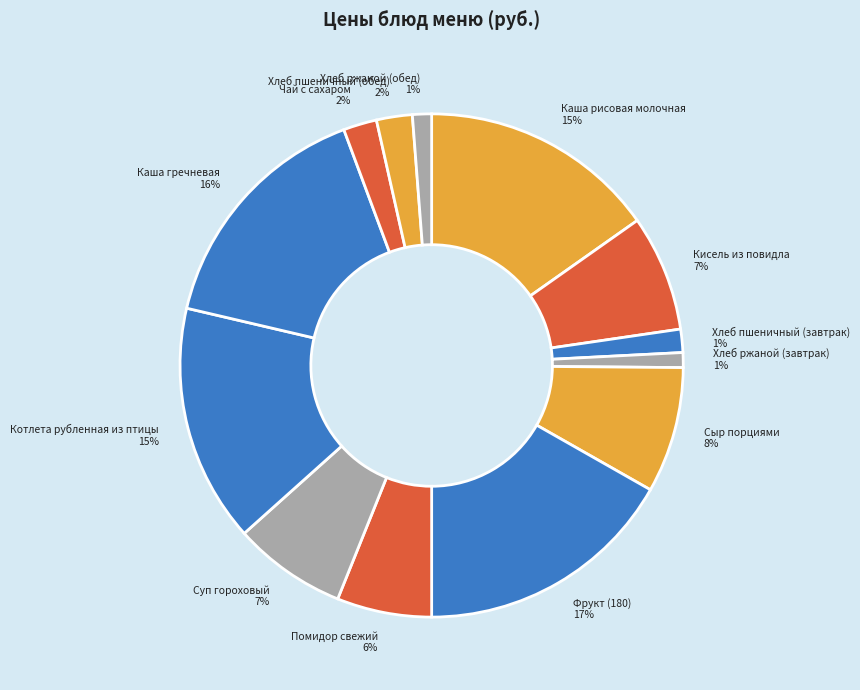

What percentage is the Кисель из повидла slice, to the nearest percent?

7%